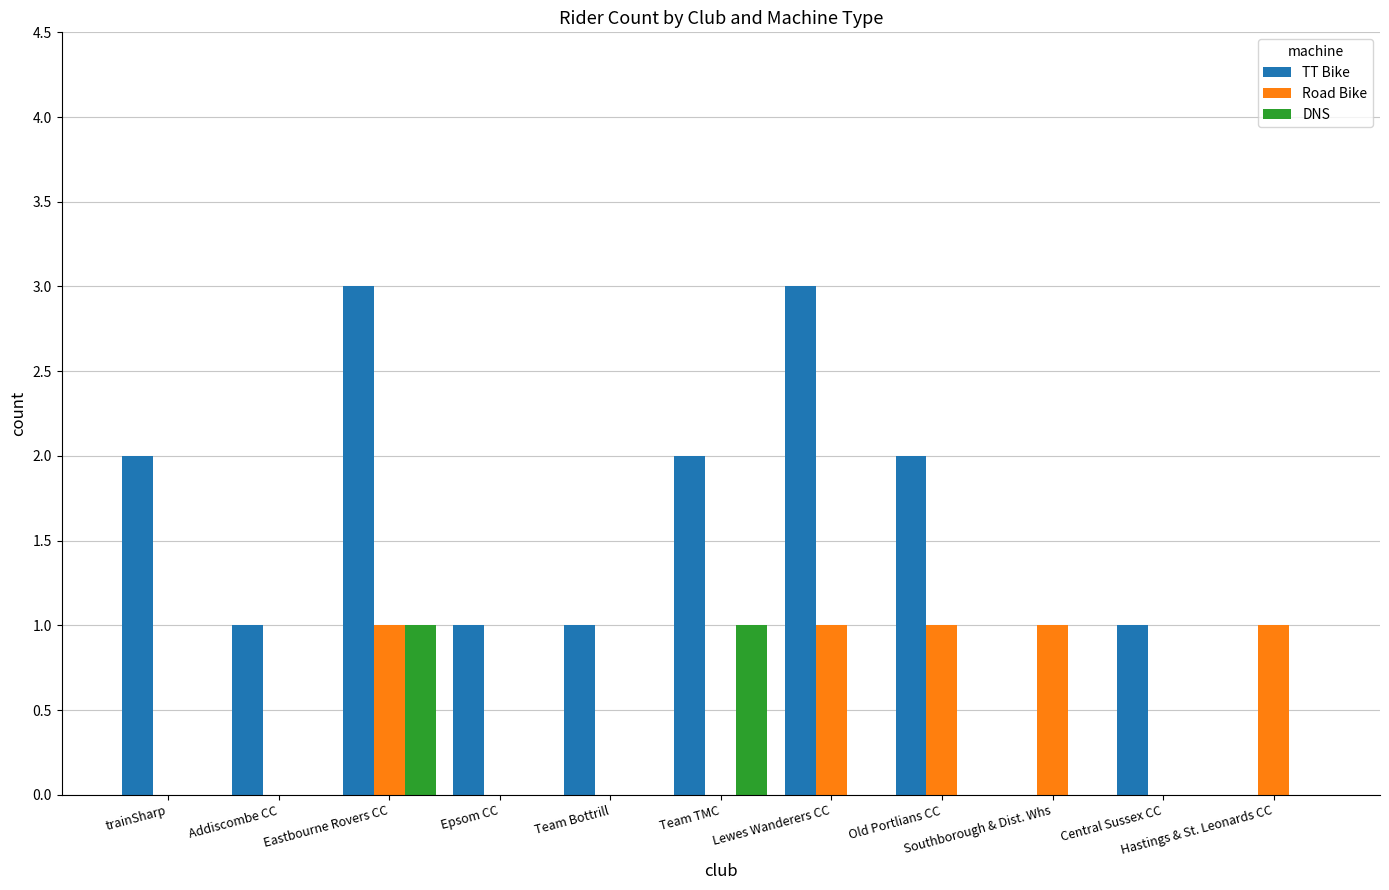

Which series changed the most between trainSharp and Old Portlians CC?

Road Bike